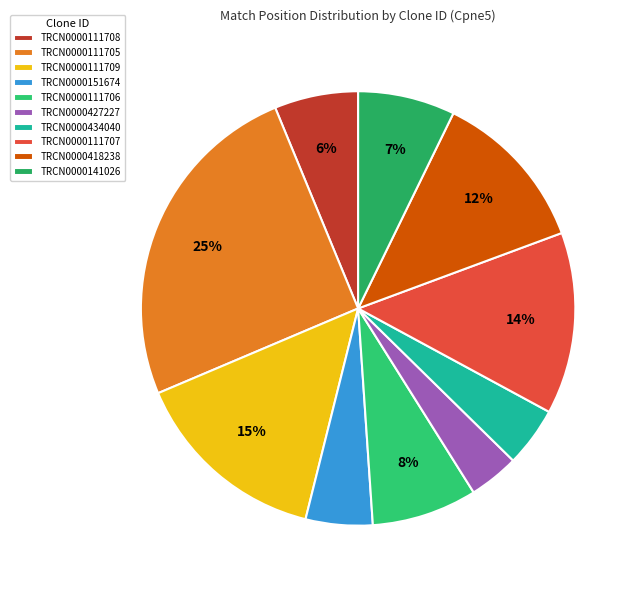

What percentage is the TRCN0000111707 slice, to the nearest percent?

14%